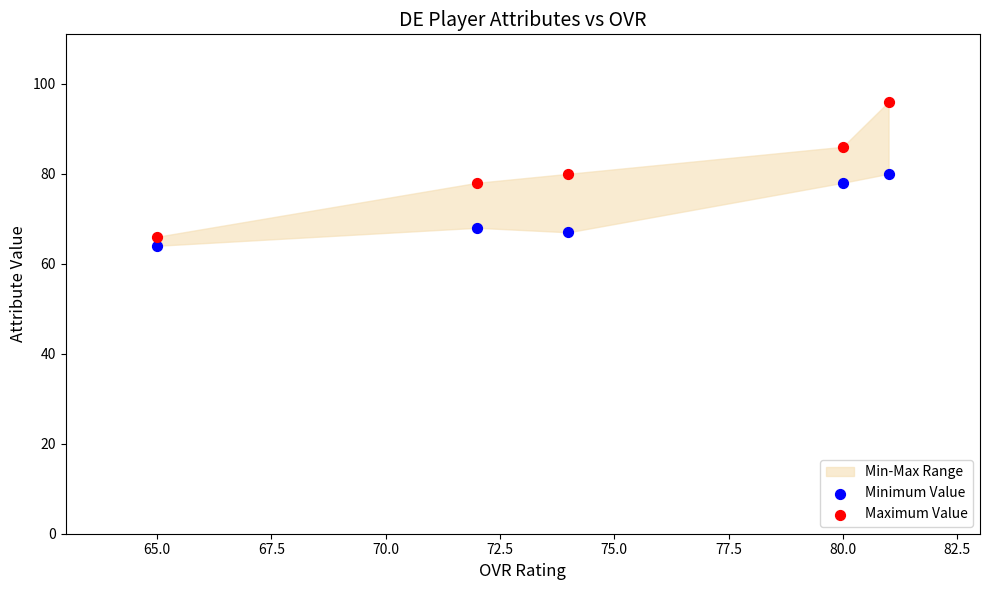

Across all data points, what is the range of X values (max minus min)?

16